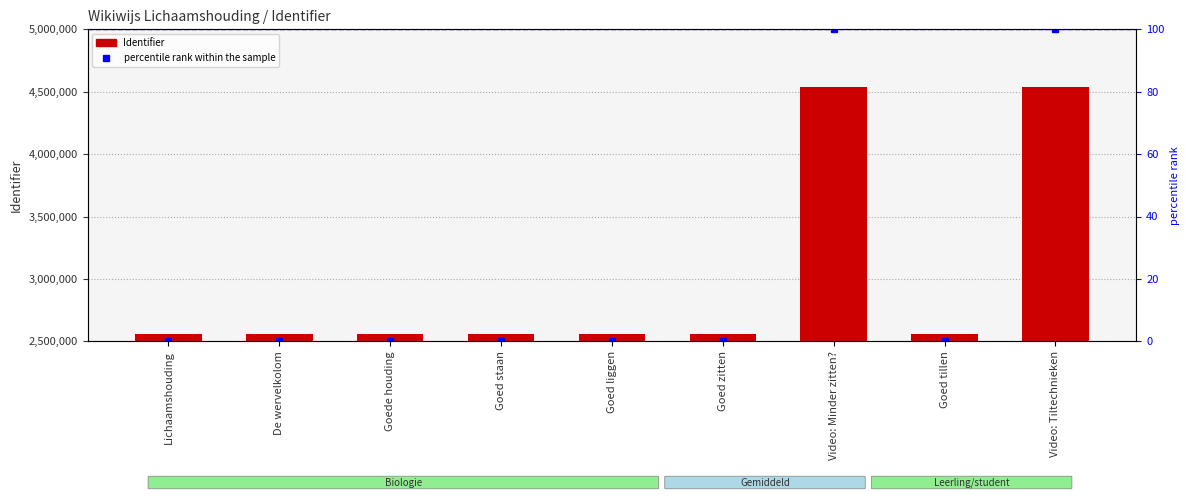

Which has a higher value, Video: Tiltechnieken or Lichaamshouding?

Video: Tiltechnieken